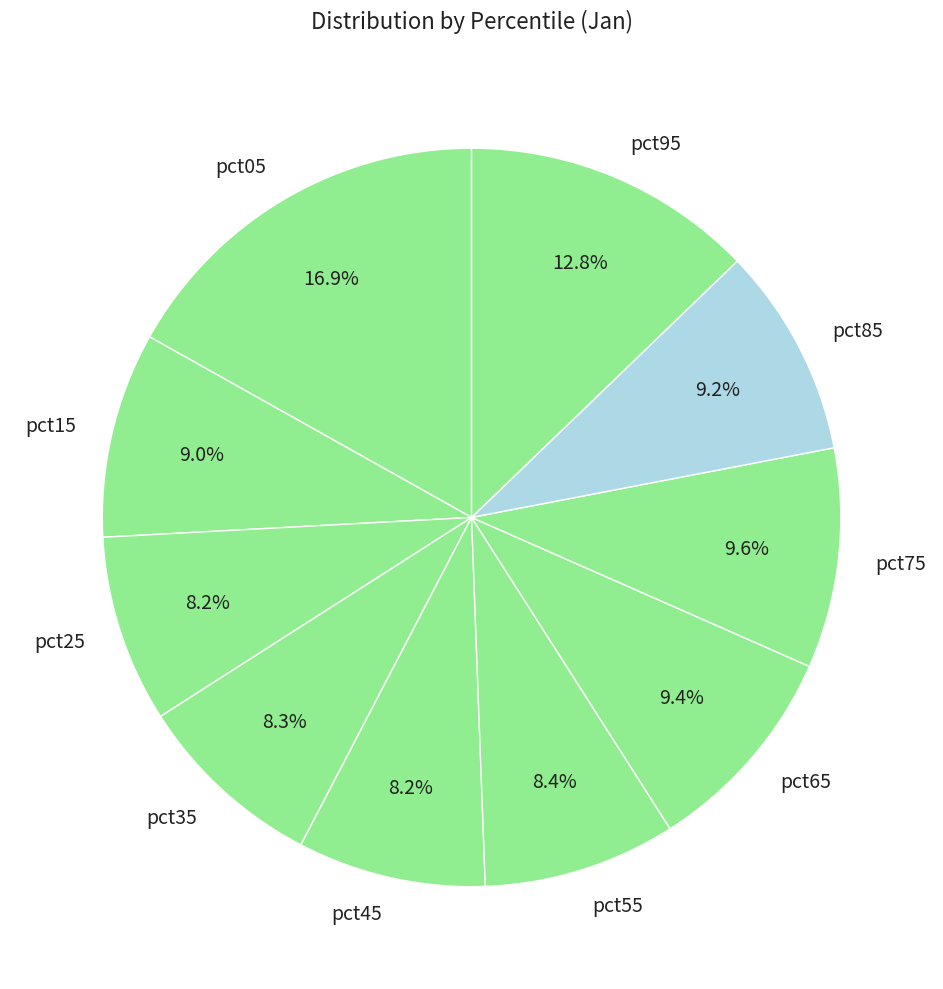

What percentage do pct35 and pct45 together represent?

16.5%